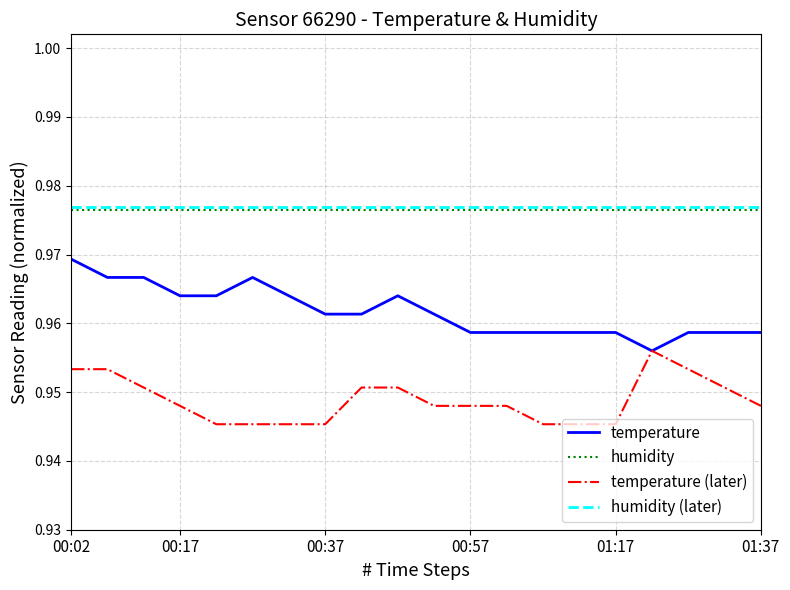

True or false: temperature and humidity (later) intersect in this chart.

False